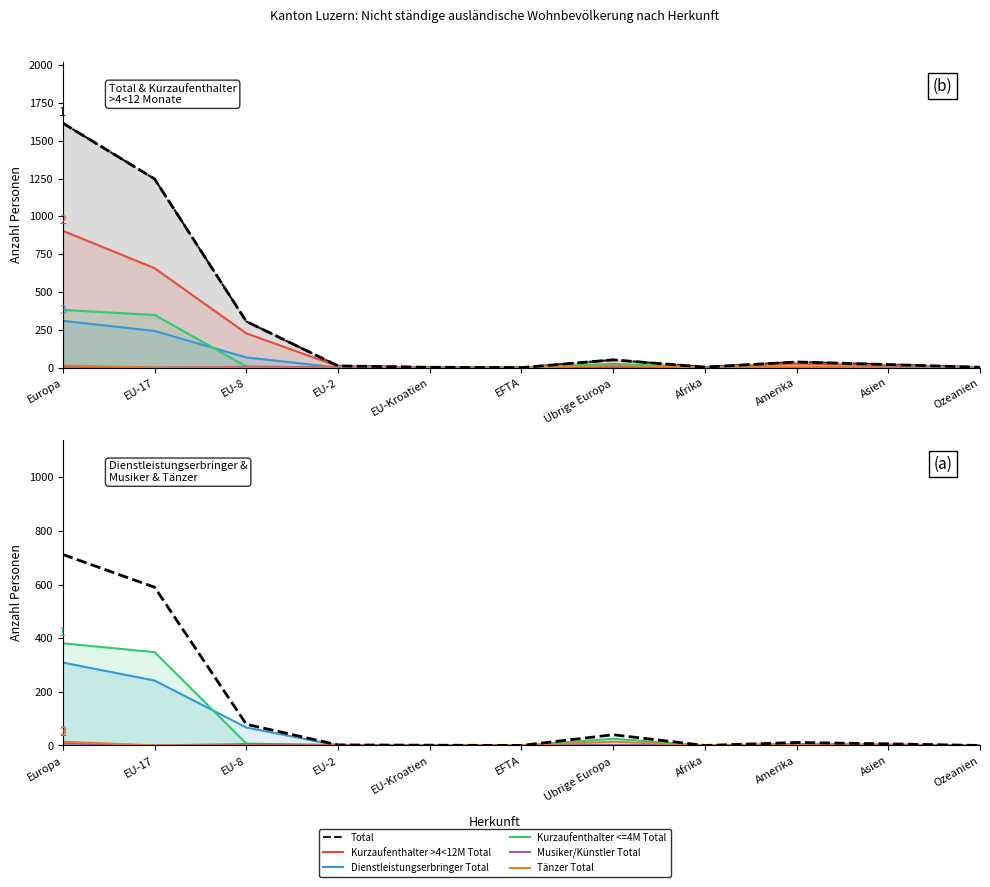

True or false: Kurzaufenthalter >4<12M Total (col_4) has more than 2 interior local peaks.

False